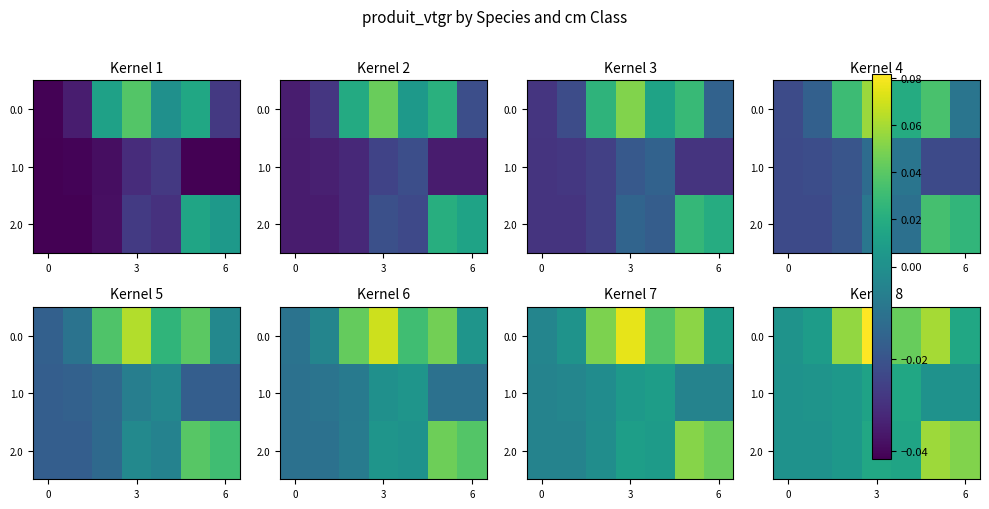

How many categories are shown in the chart?

7